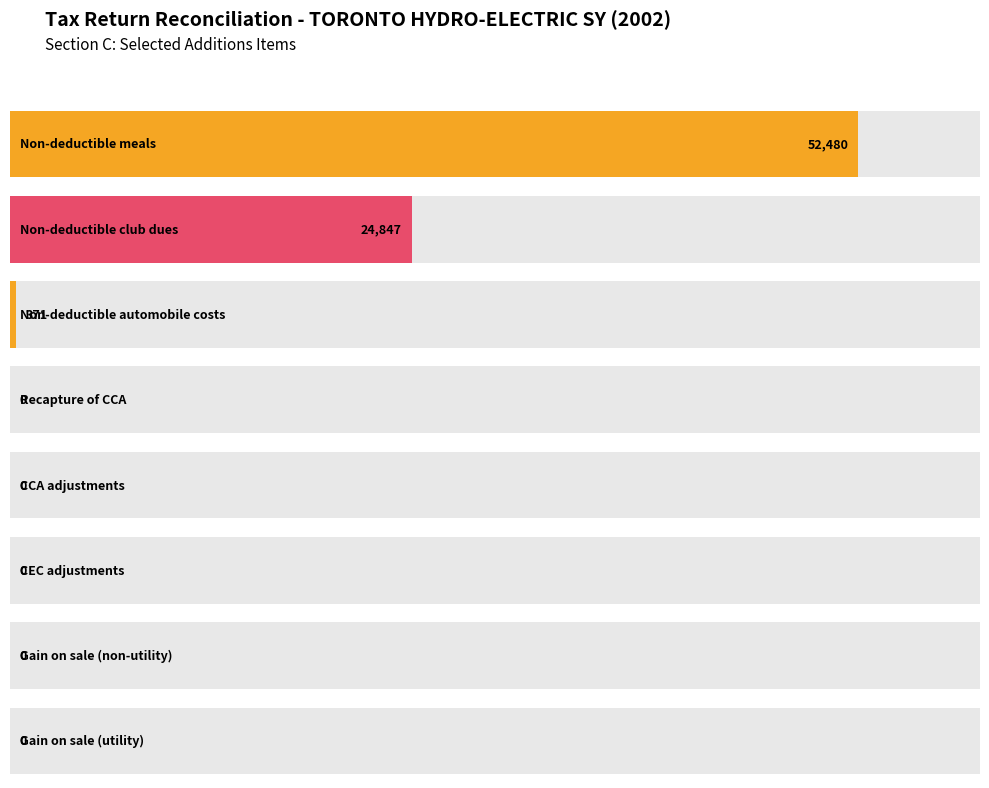

True or false: the data shows 0 at CCA adjustments.

True